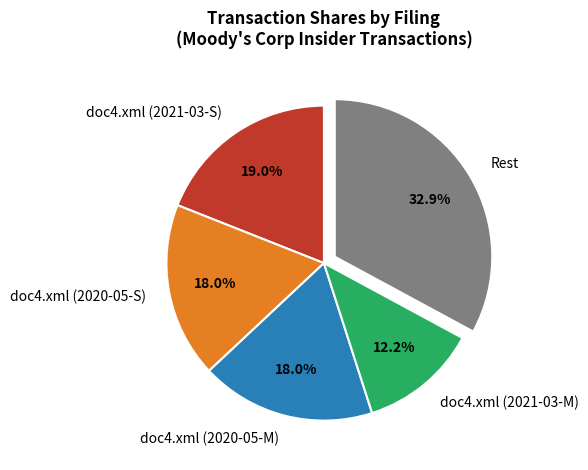

Is doc4.xml (2020-05-M) the majority of the pie?

No